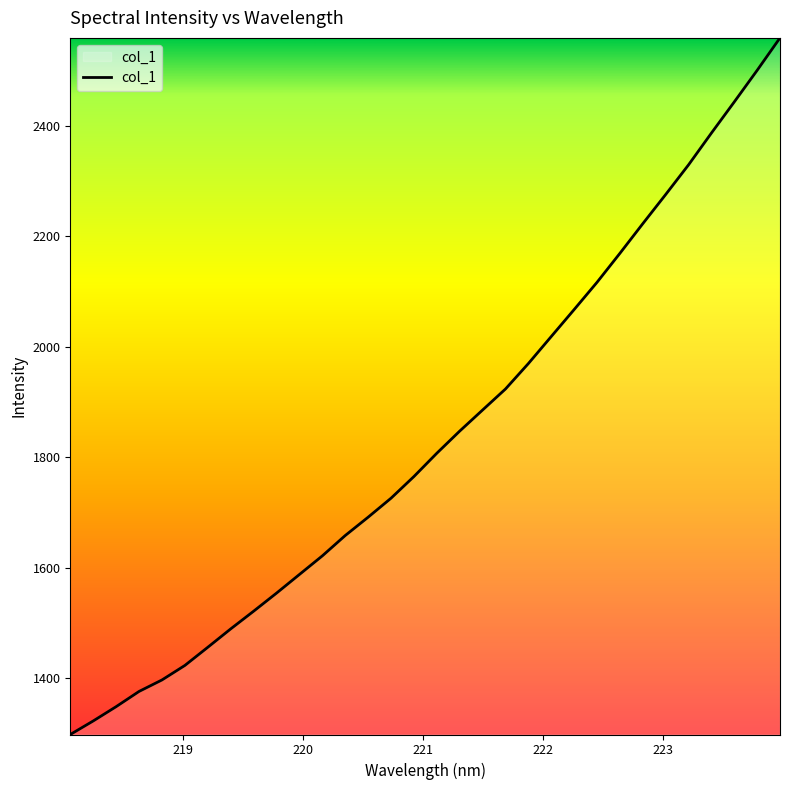

How many lines are shown in the chart?

1